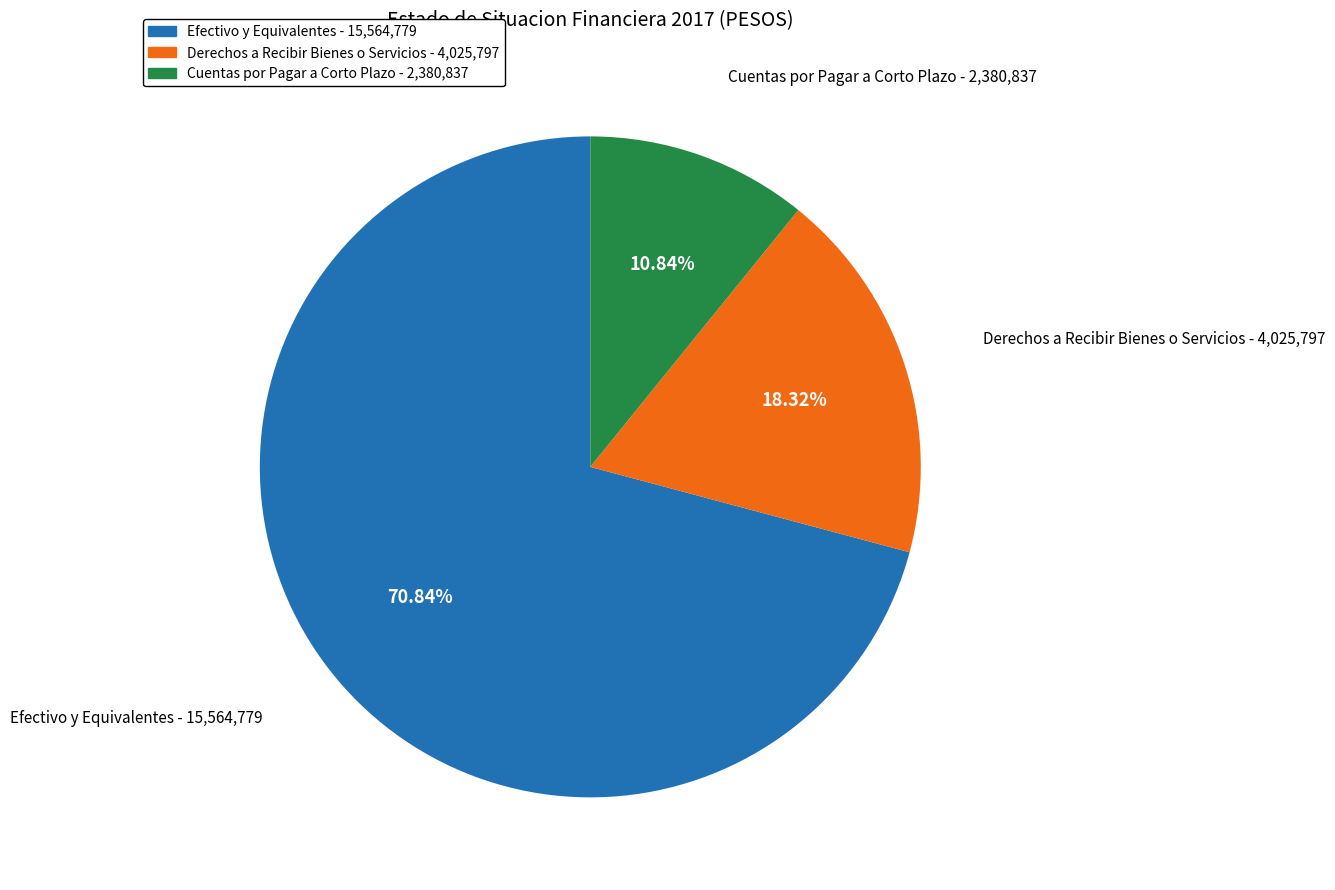

Approximately how many times larger is the value at Cuentas por Pagar a Corto Plazo compared to Derechos a Recibir Bienes o Servicios?

0.6